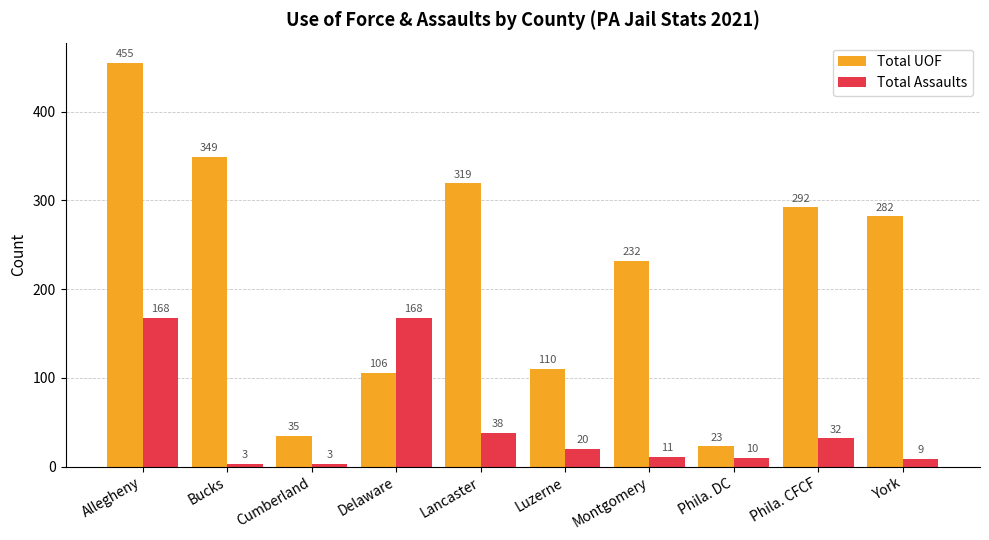

How many bars are there in each group?

2